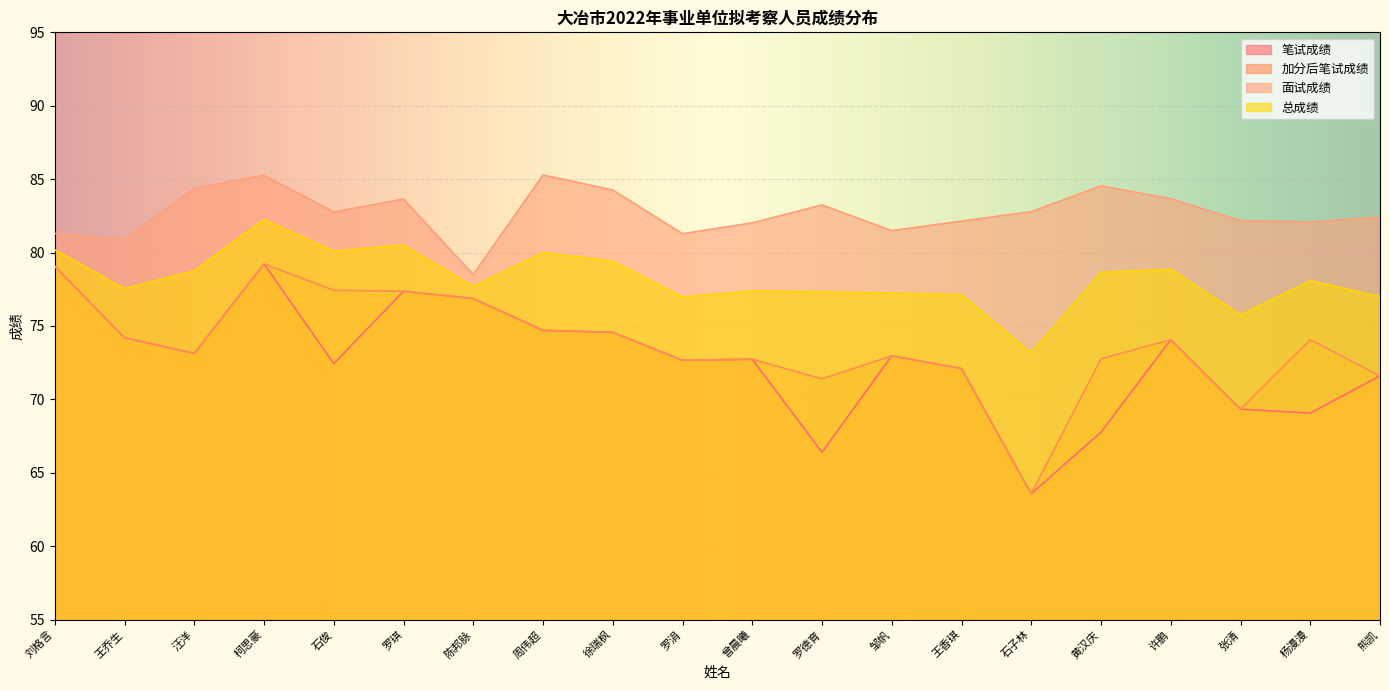

Where is the first local maximum for 面试成绩?

柯思豪